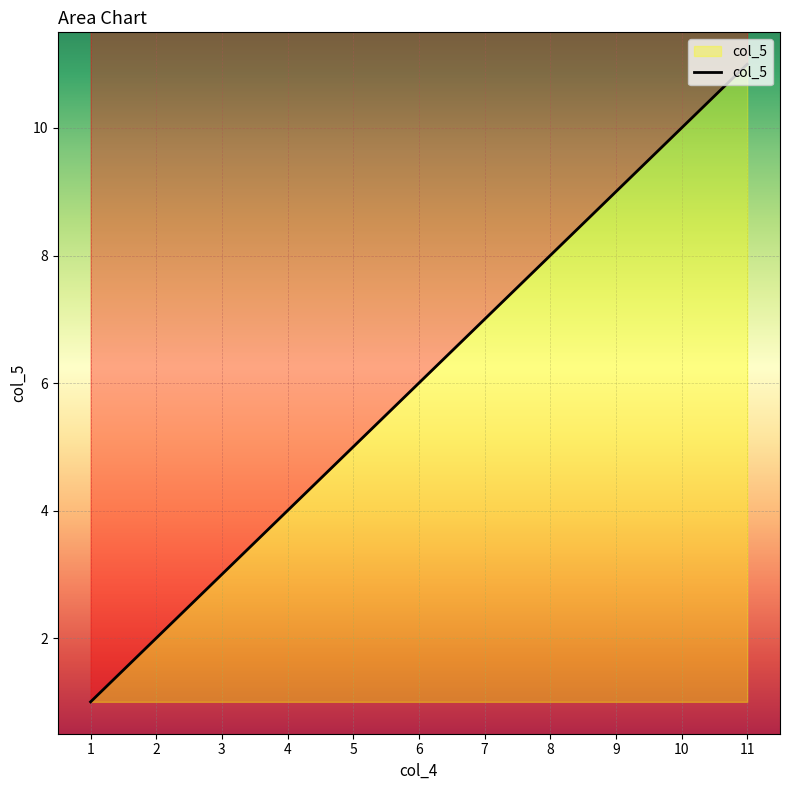

What is the minimum value shown in the chart?

1